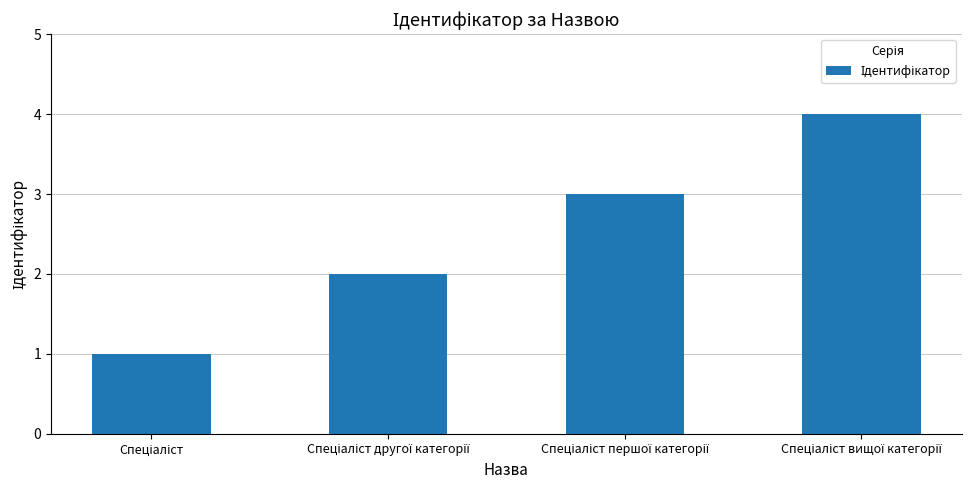

What is the difference between the maximum and minimum values?

3